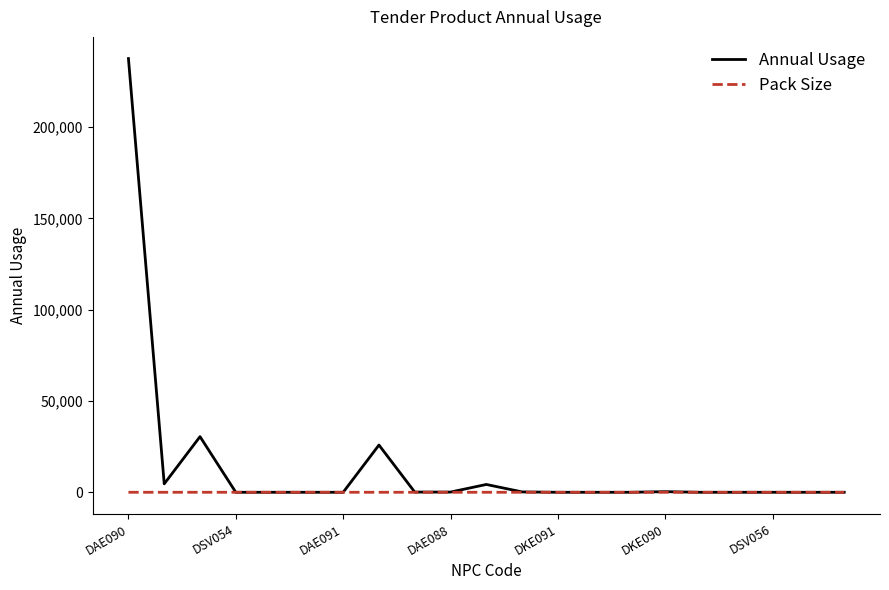

What is the greatest value displayed?

237460